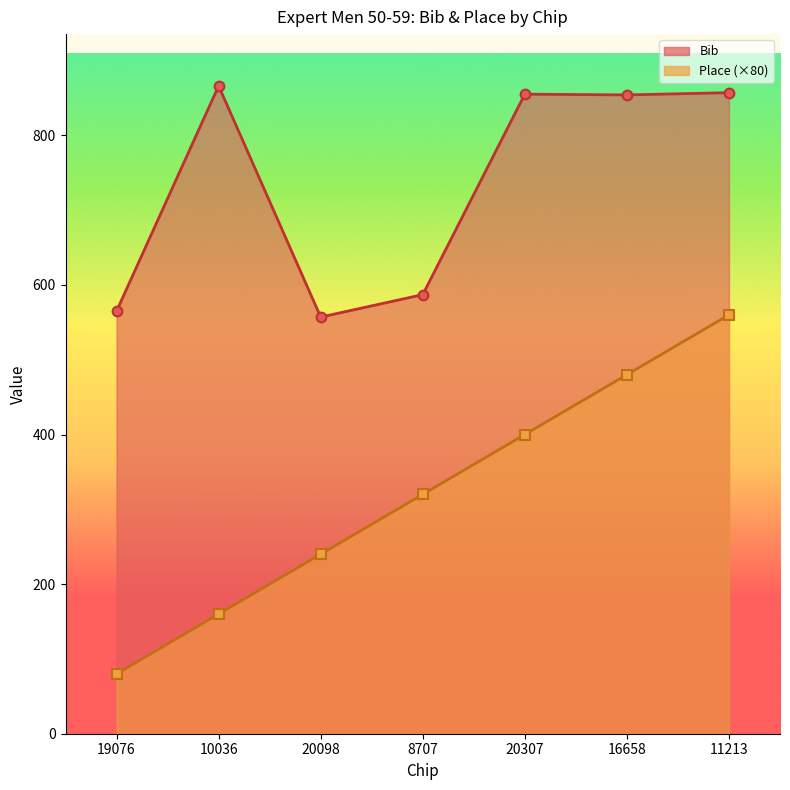

What is the label of the 6th point from the right?

10036